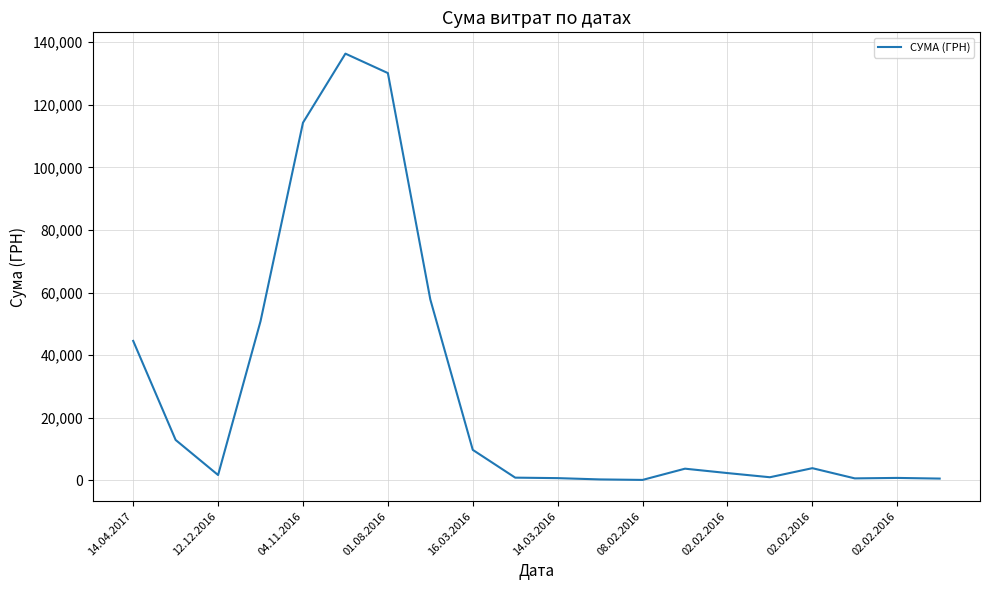

How many lines are shown in the chart?

1